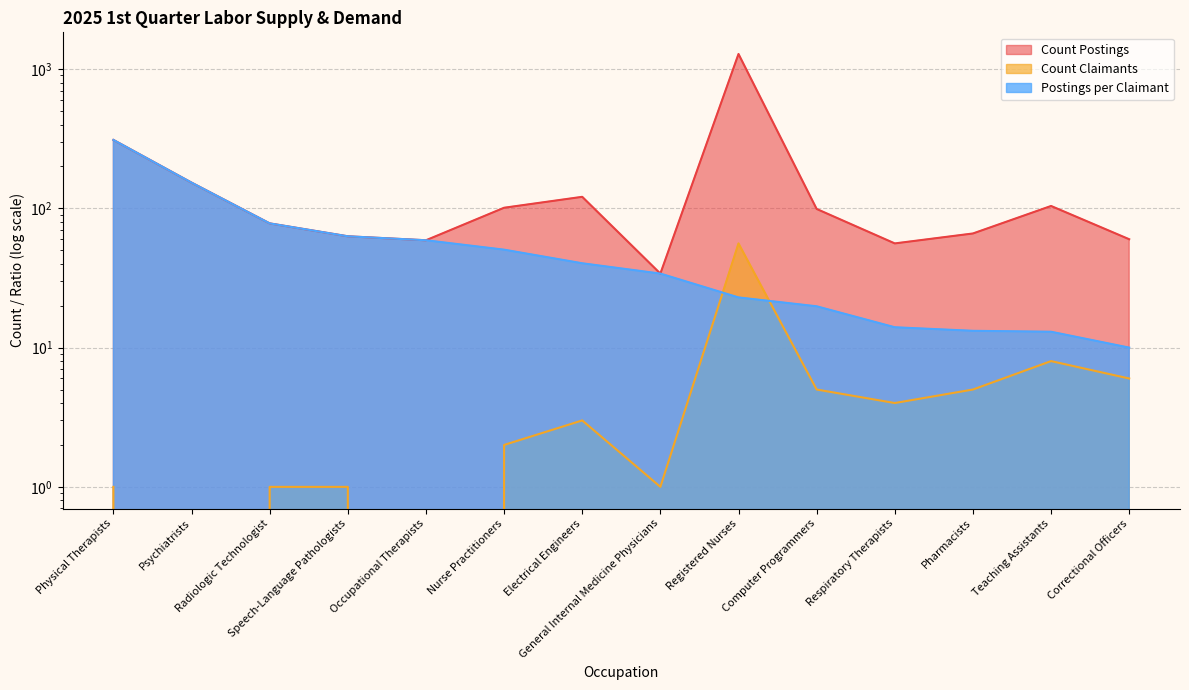

What position from the right is Teaching Assistants?

2